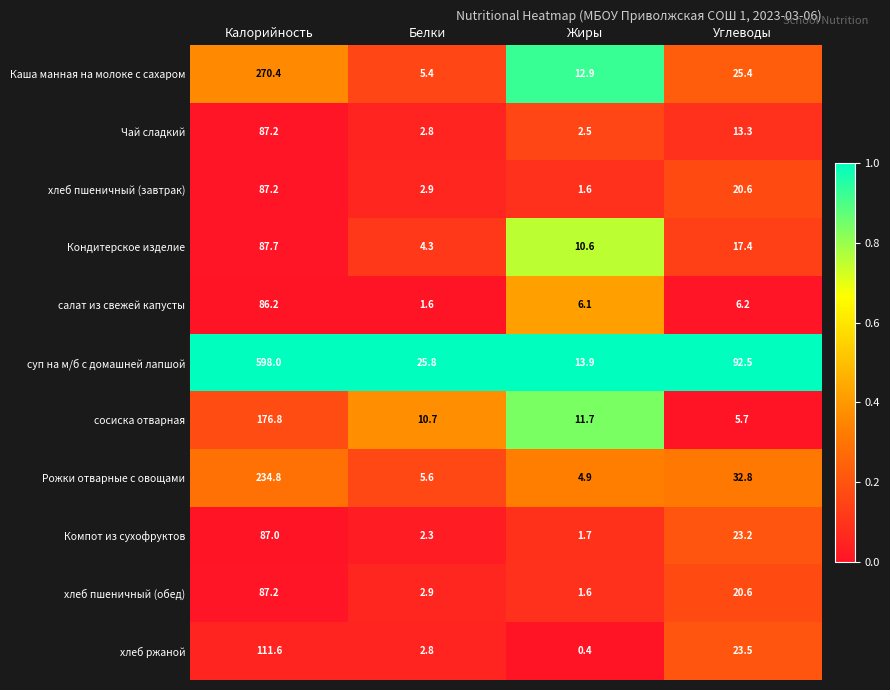

Rank the categories by хлеб ржаной value from lowest to highest.

Жиры, Белки, Углеводы, Калорийность